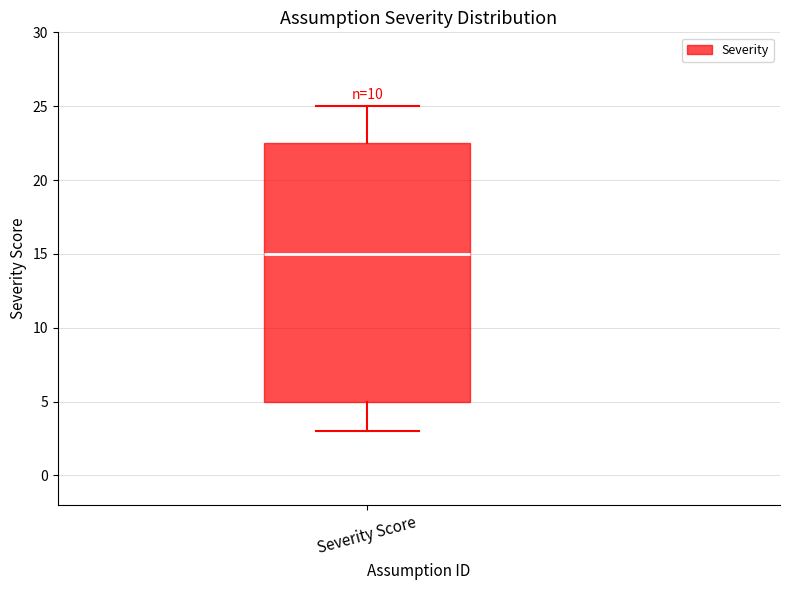

Where does the upper whisker of the box for Severity Score end on the y-axis? The values are not printed on the chart, so give them approximately, as read against the axis.

25.0